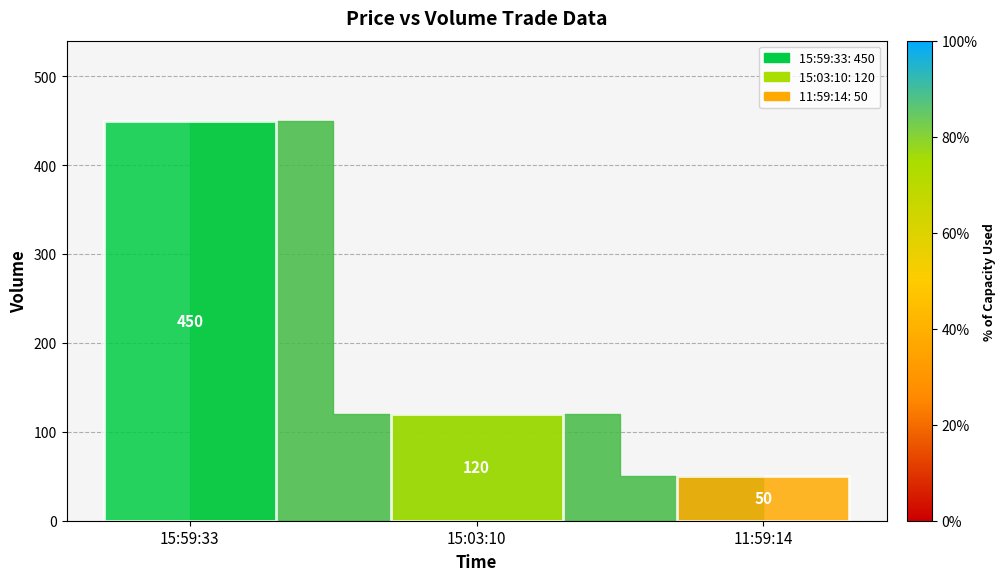

What is the smallest value displayed?

50